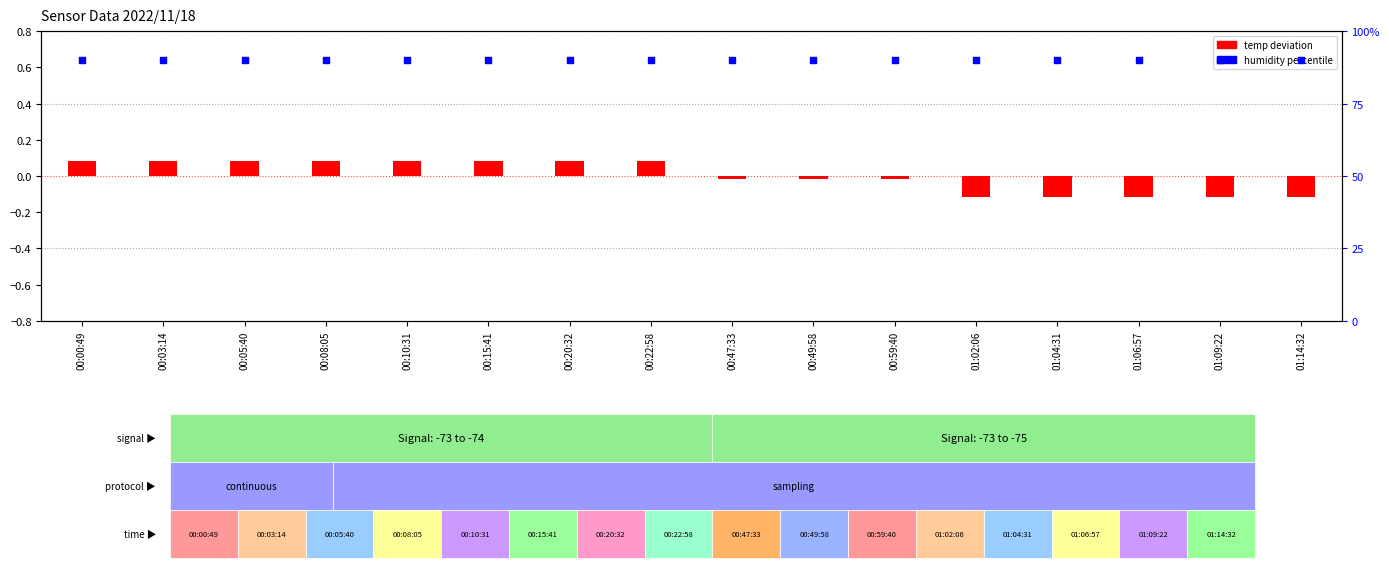

At which category is the sum across all series the highest?

00:00:49